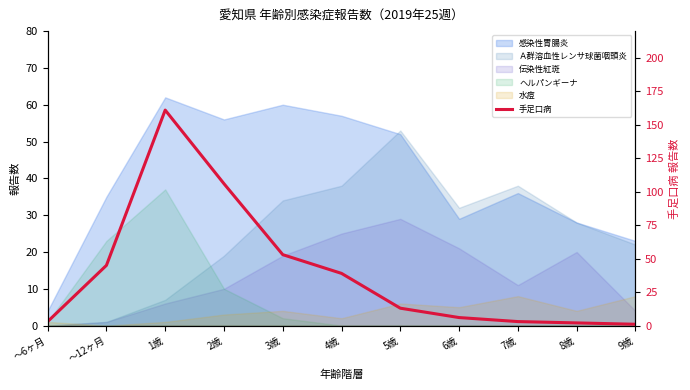

How many values are below 13?

5